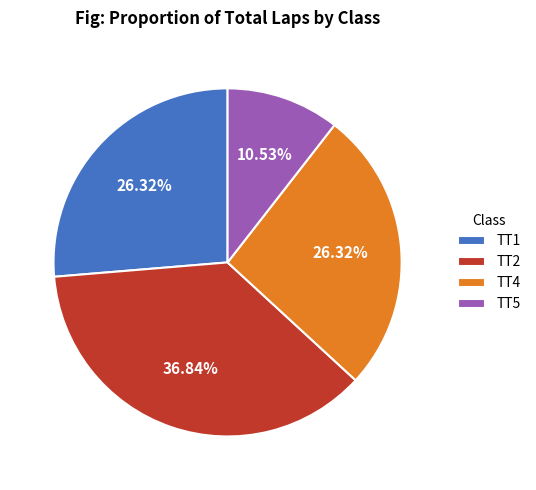

How many segments does this pie chart have?

4